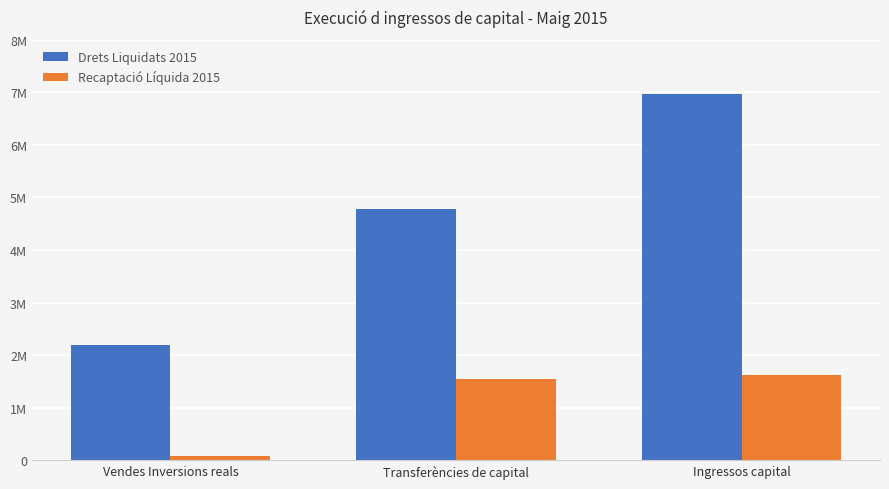

What is the sum of all Drets Liquidats 2015 values?

13936533.0